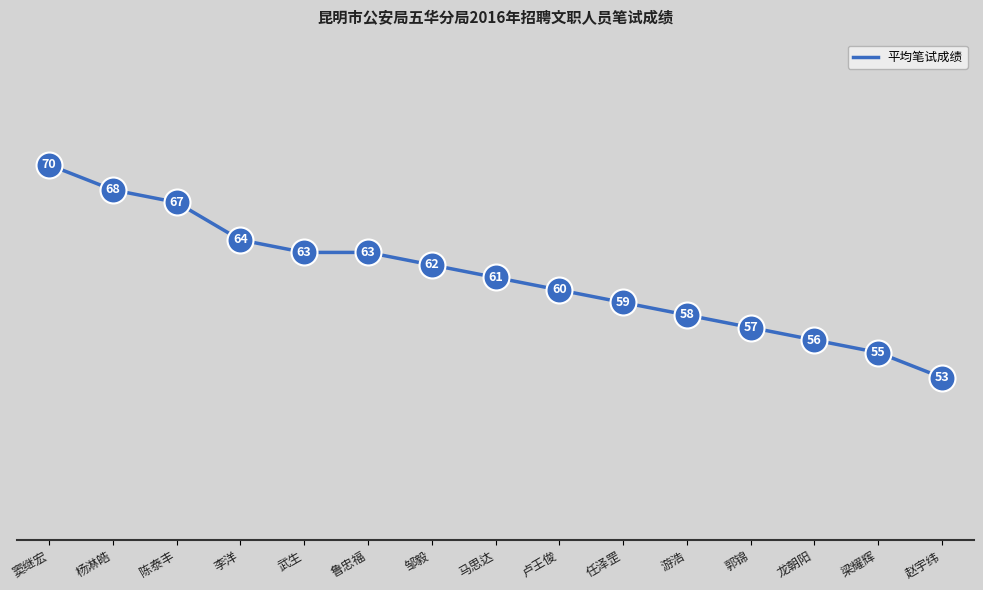

What is the change in value from 武生 to 任泽罡?

-4